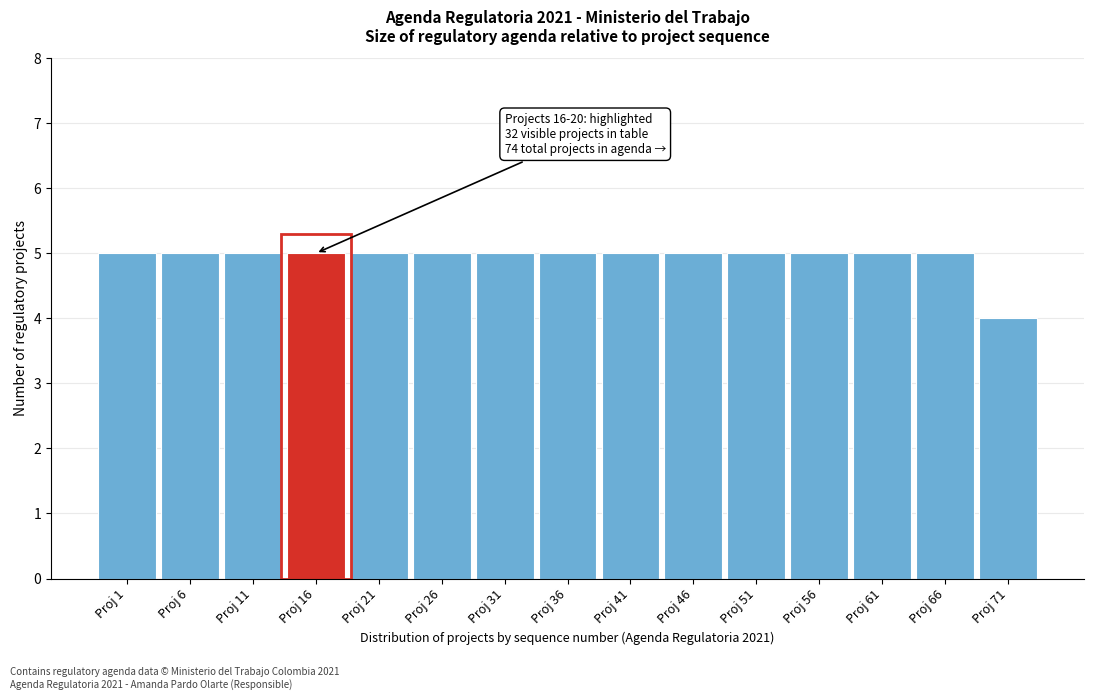

Reading left to right, extract all data points from this chart.

5	5	5	5	5	5	5	5	5	5	5	5	5	5	4